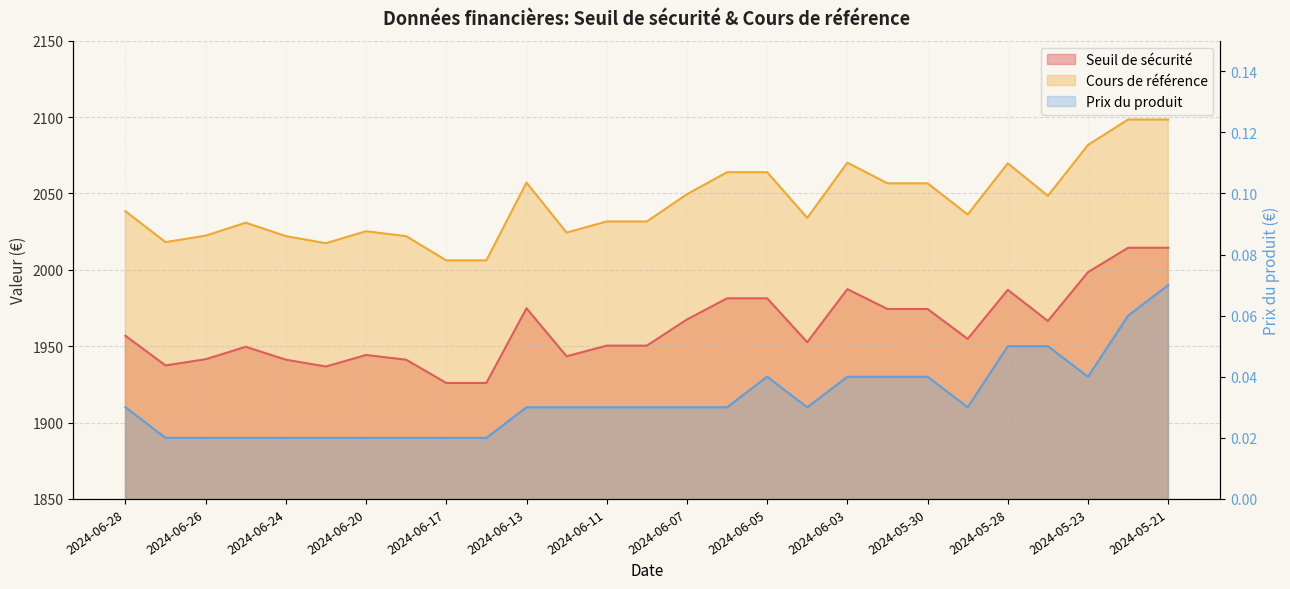

Reading right to left, extract all data points from this chart.

Seuil de sécurité: 2014.4	2014.4	1998.5	1966.5	1986.9	1954.7	1974.3	1974.3	1987.3	1952.6	1981.3	1981.3	1967.5	1950.3	1950.3	1943.4	1974.8	1925.9	1925.9	1941.1	1944.2	1936.7	1941.1	1949.6	1941.5	1937.4	1956.8
Cours de référence: 2098.4	2098.4	2081.7	2048.4	2069.7	2036.2	2056.6	2056.6	2070.1	2033.9	2063.9	2063.9	2049.4	2031.6	2031.6	2024.3	2057.1	2006.2	2006.2	2022.0	2025.2	2017.4	2022.0	2030.8	2022.3	2018.1	2038.3
Prix du produit: 0.1	0.1	0.0	0.1	0.1	0.0	0.0	0.0	0.0	0.0	0.0	0.0	0.0	0.0	0.0	0.0	0.0	0.0	0.0	0.0	0.0	0.0	0.0	0.0	0.0	0.0	0.0